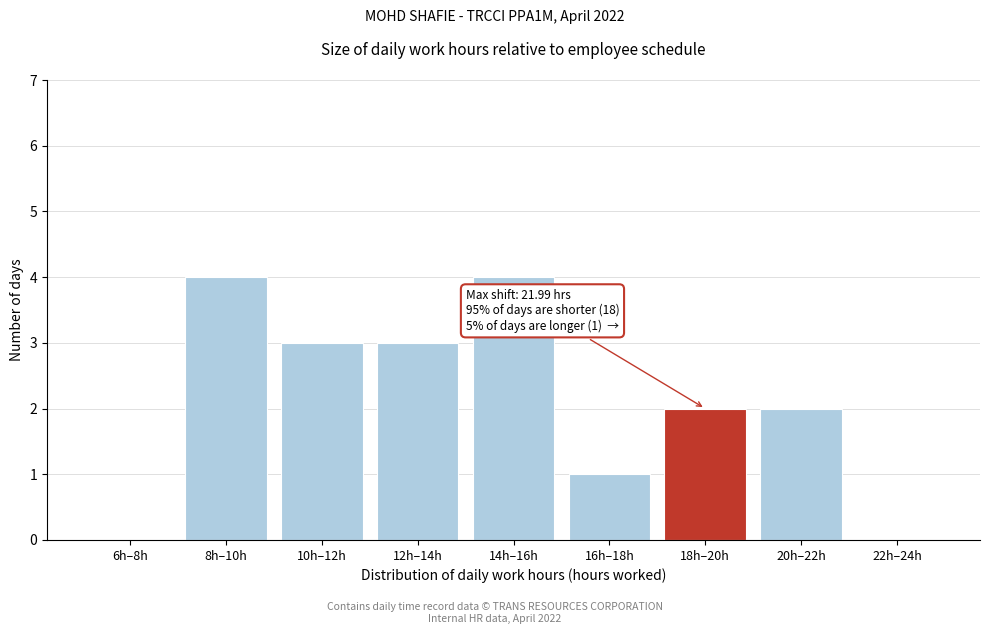

Reading left to right, extract all data points from this chart.

6h–8h=0	8h–10h=4	10h–12h=3	12h–14h=3	14h–16h=4	16h–18h=1	18h–20h=2	20h–22h=2	22h–24h=0